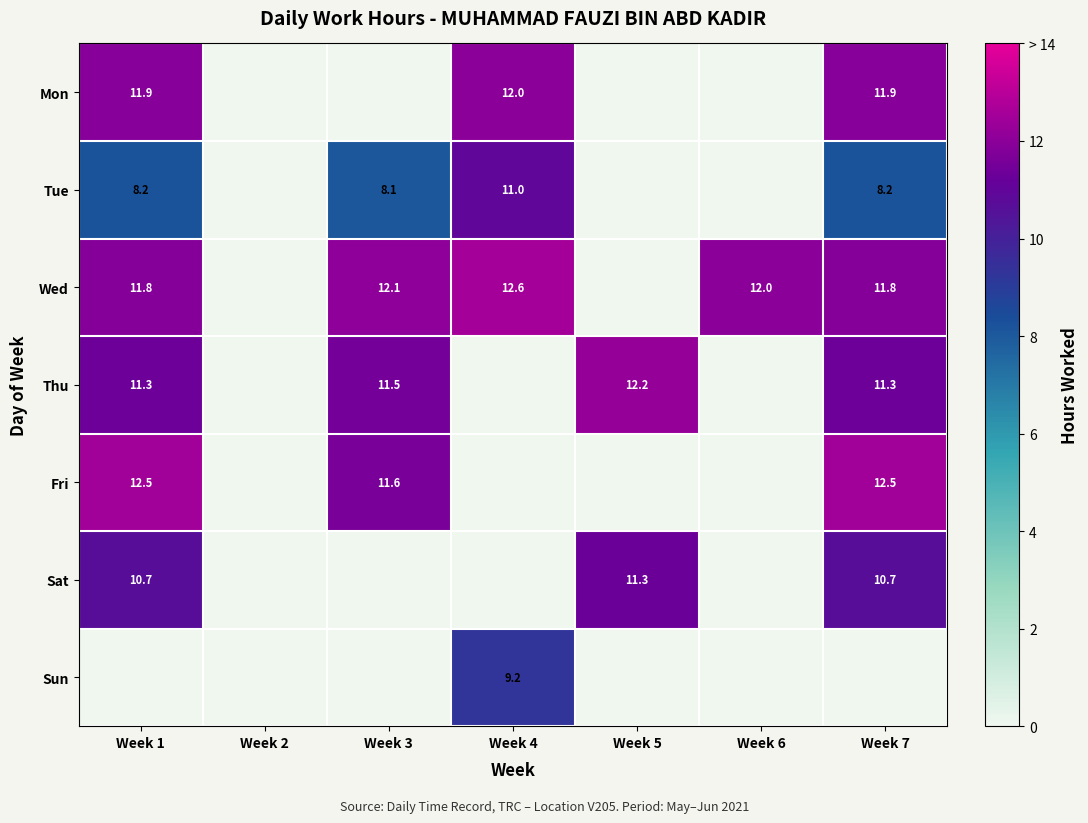

Is the value of Thu at Week 3 greater than the value of Tue at Week 7?

Yes